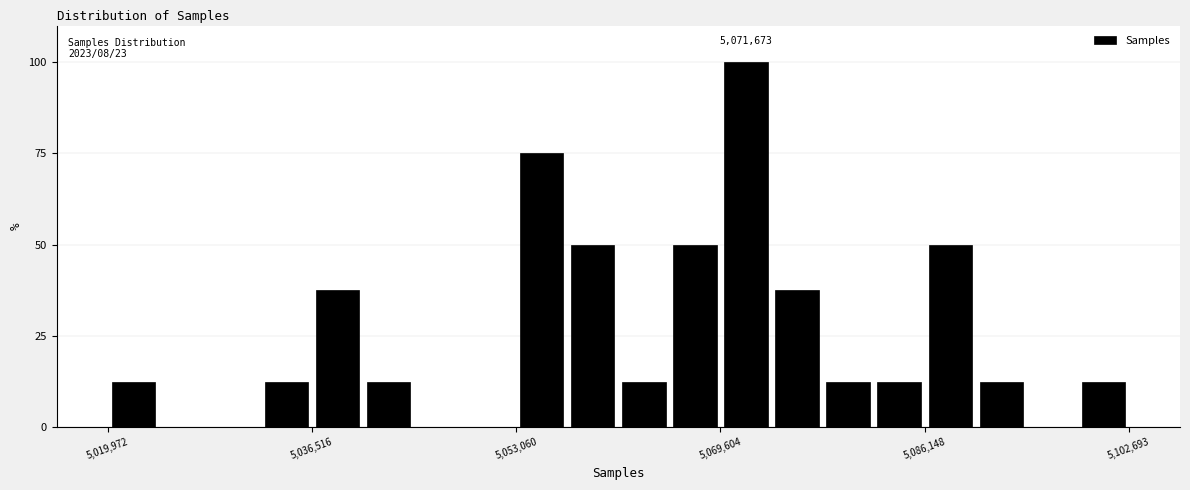

Around what value on the x-axis is the tallest bar? Give the approximate position of its centre, as read against the axis.

5072000